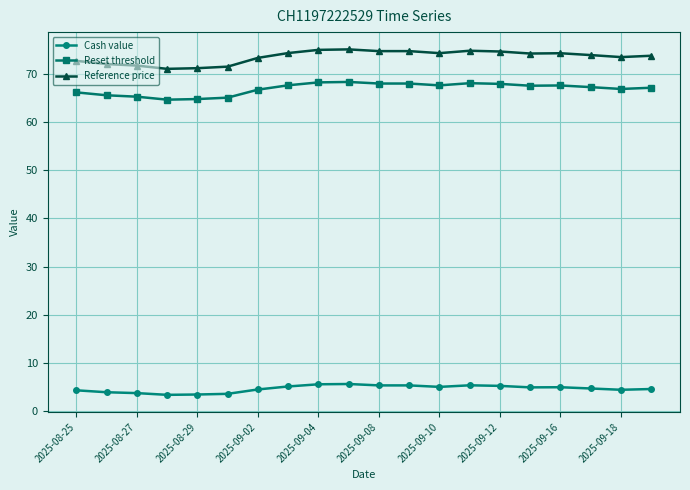

True or false: Reset threshold has more than 0 points higher than both neighbors.

True